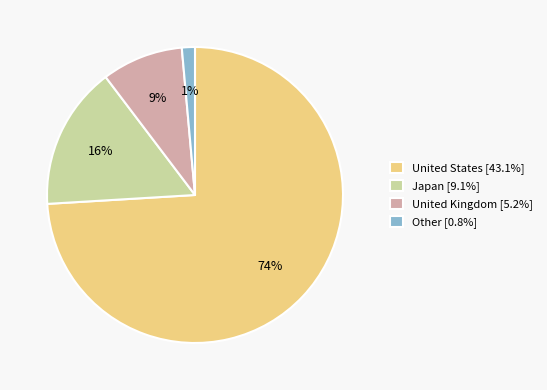

Count the number of slices in the pie.

4